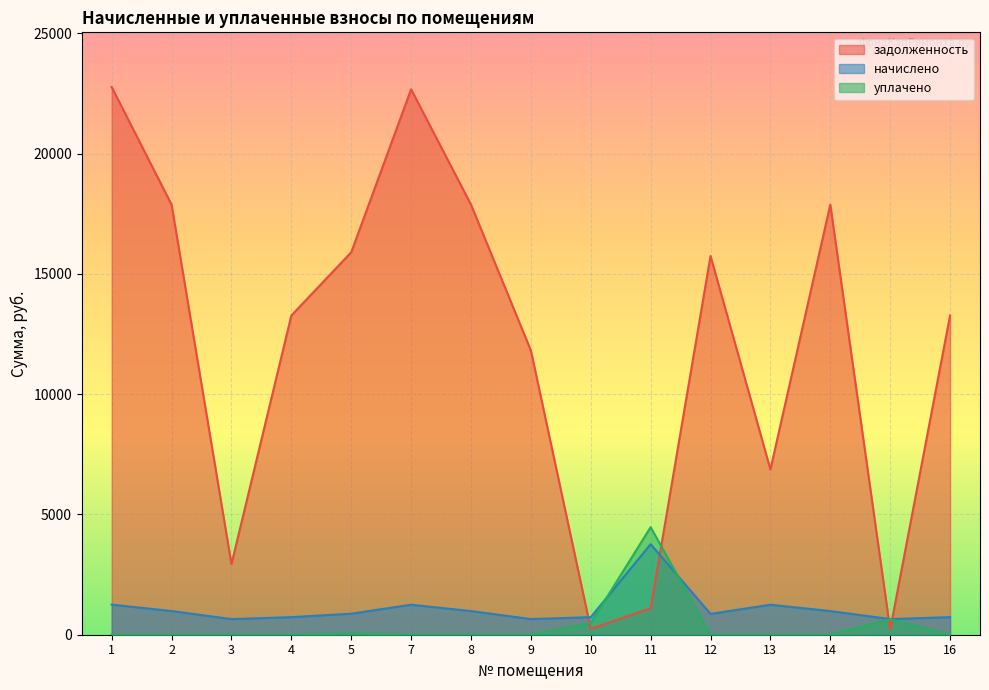

True or false: задолженность has more than 2 points higher than both neighbors.

True